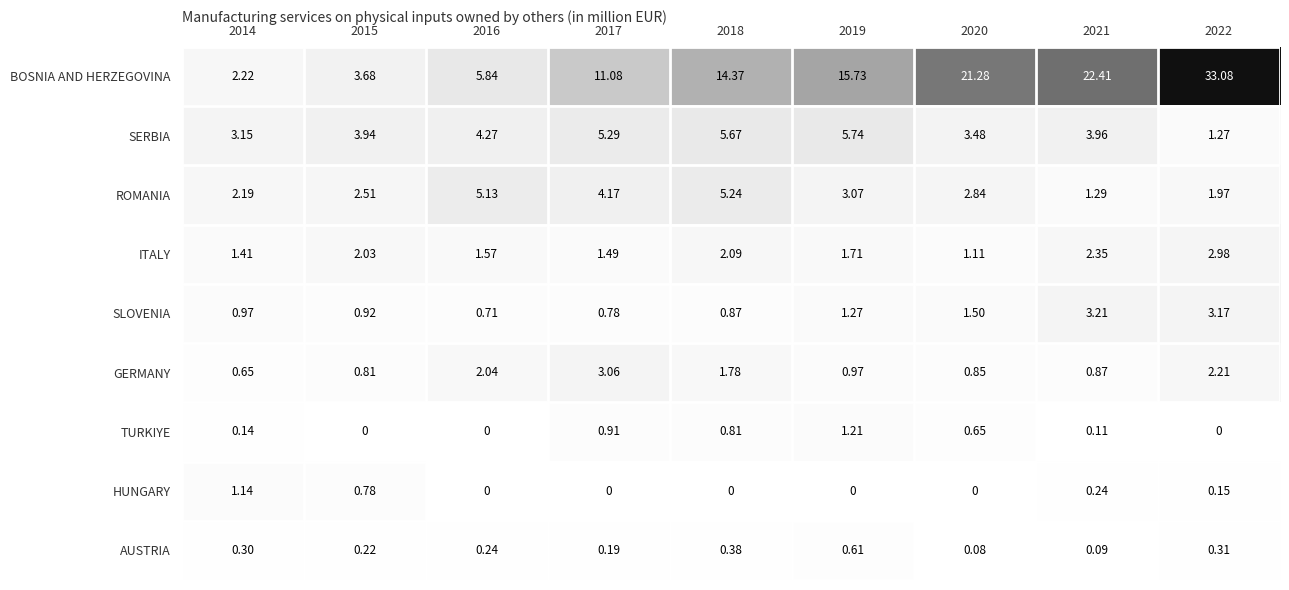

At 2015, list the series in order from largest to smallest.

SERBIA, BOSNIA AND HERZEGOVINA, ROMANIA, ITALY, SLOVENIA, GERMANY, HUNGARY, AUSTRIA, TURKIYE